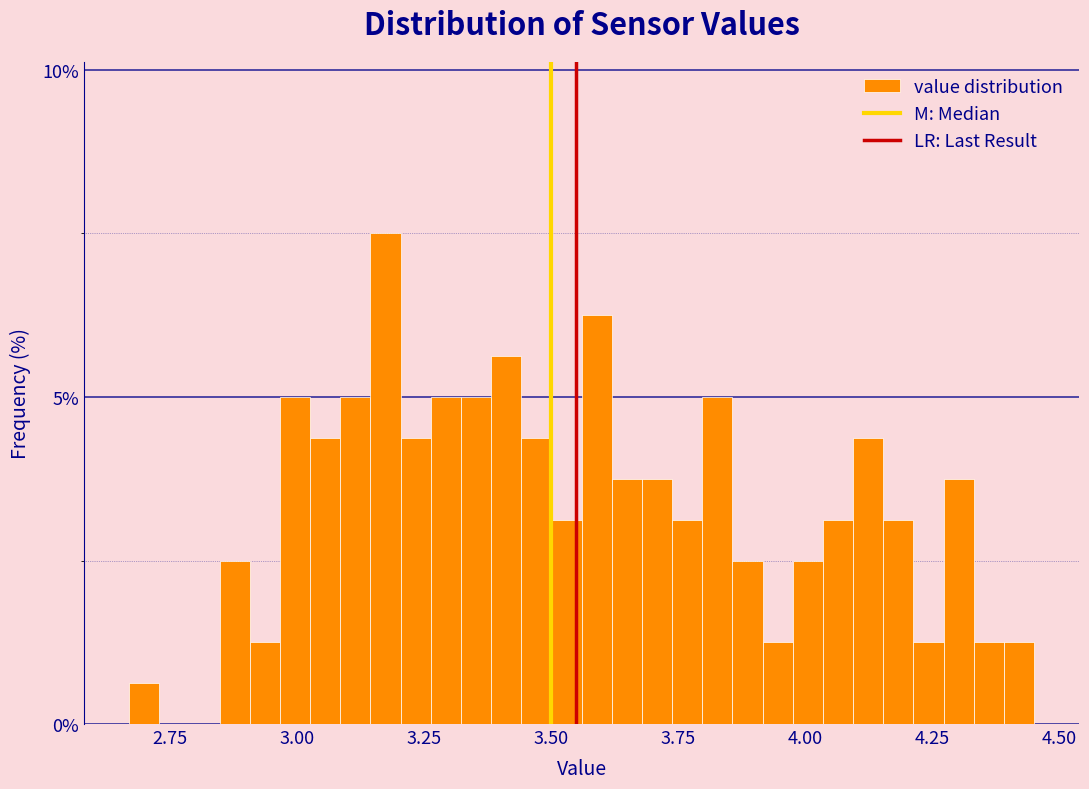

Read against the x-axis, roughly where is the centre of the tallest bar?

3.15